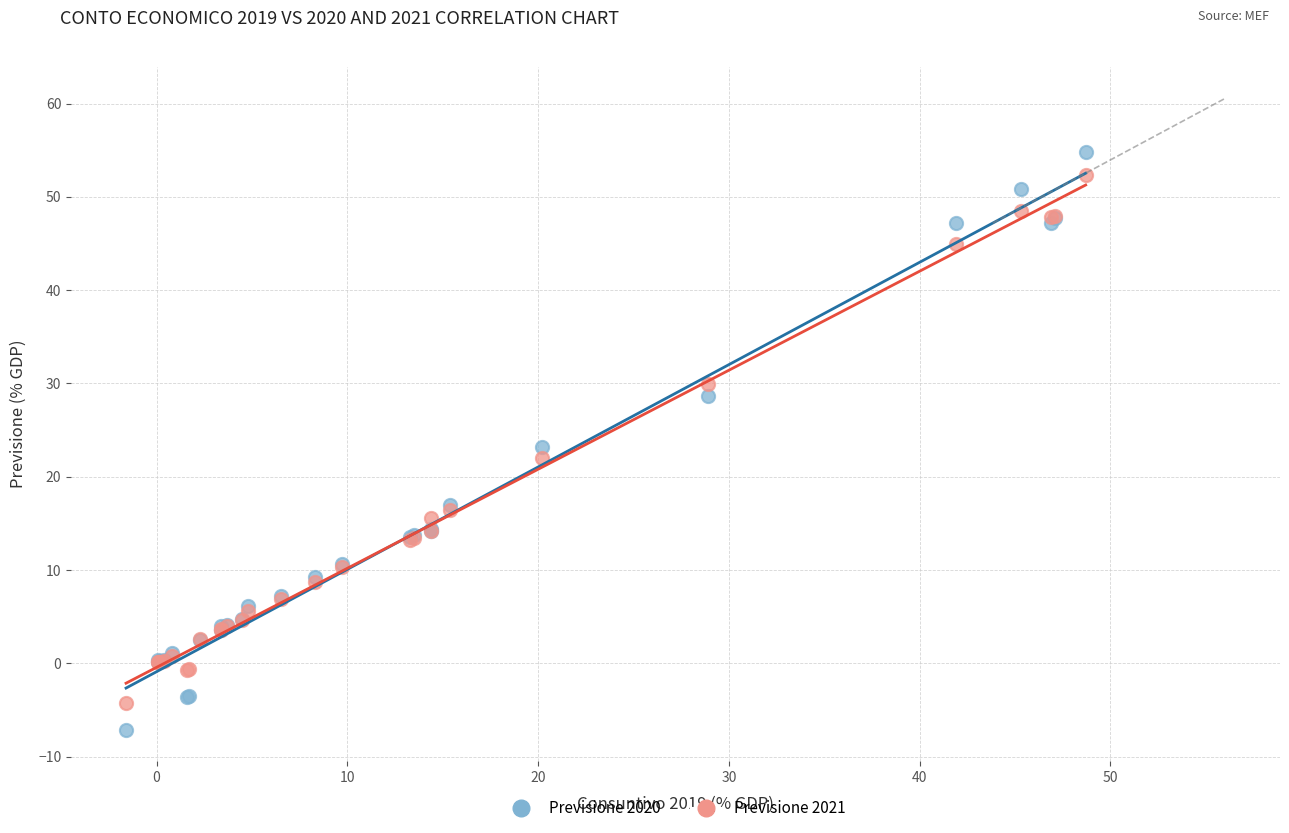

Which series reaches the minimum Y coordinate?

Previsione 2020